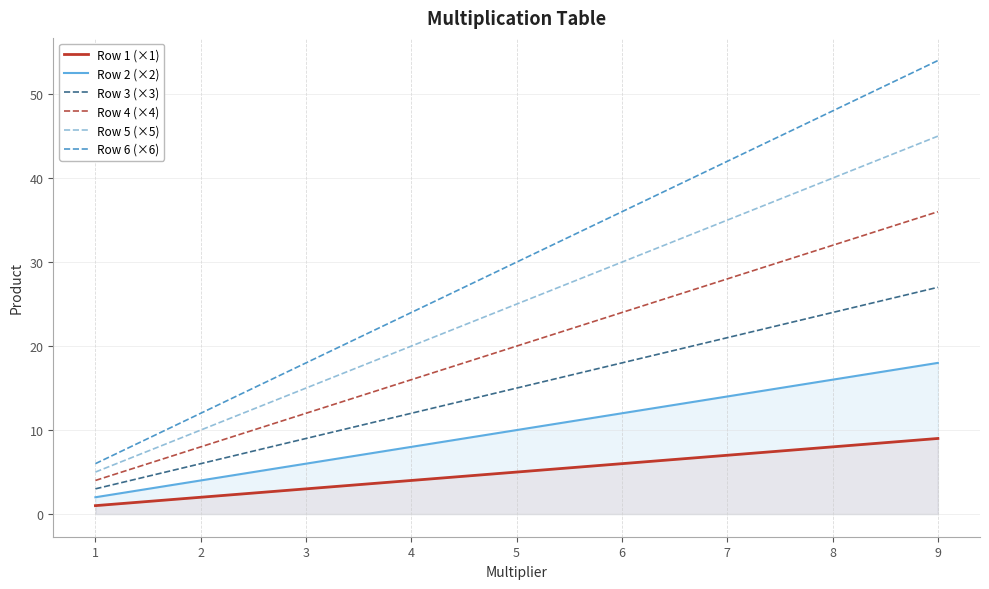

At which category is the sum across all series the highest?

9